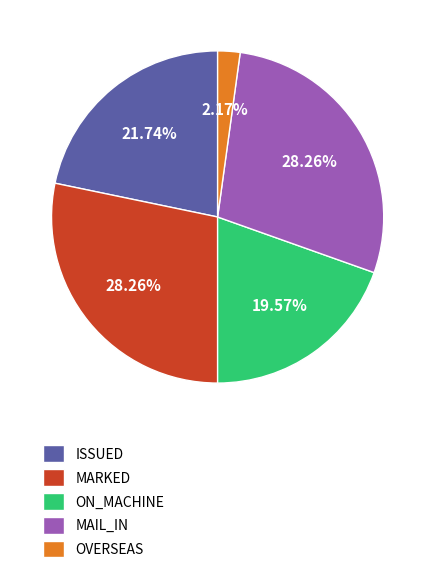

What percentage is the OVERSEAS slice, to the nearest percent?

2%